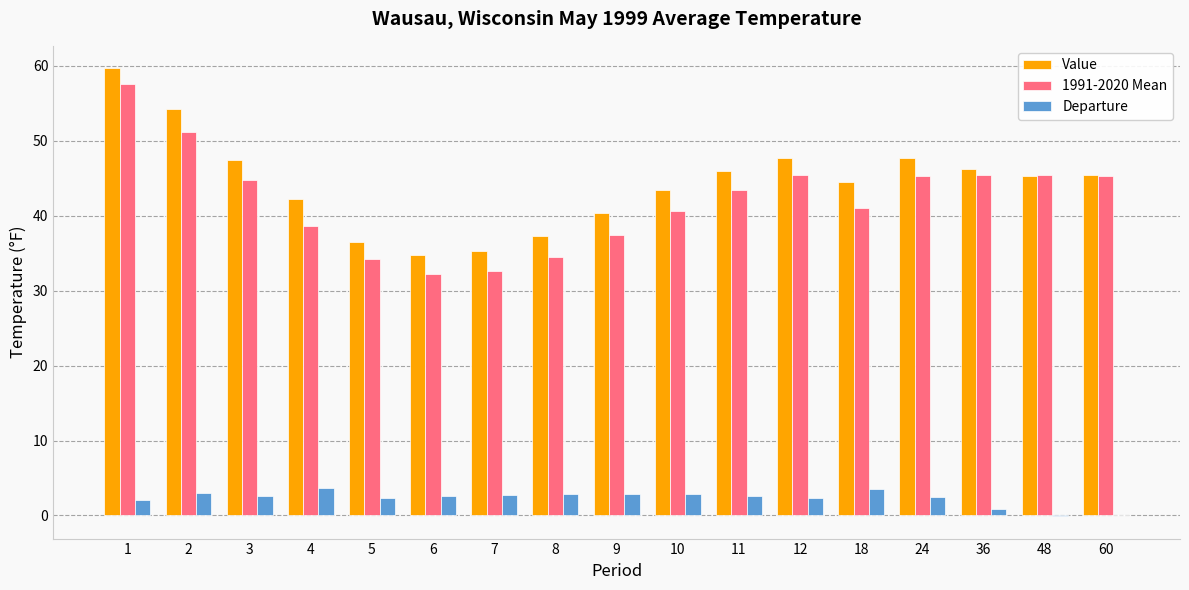

What are all the series names shown in the legend?

Value, 1991-2020 Mean, Departure